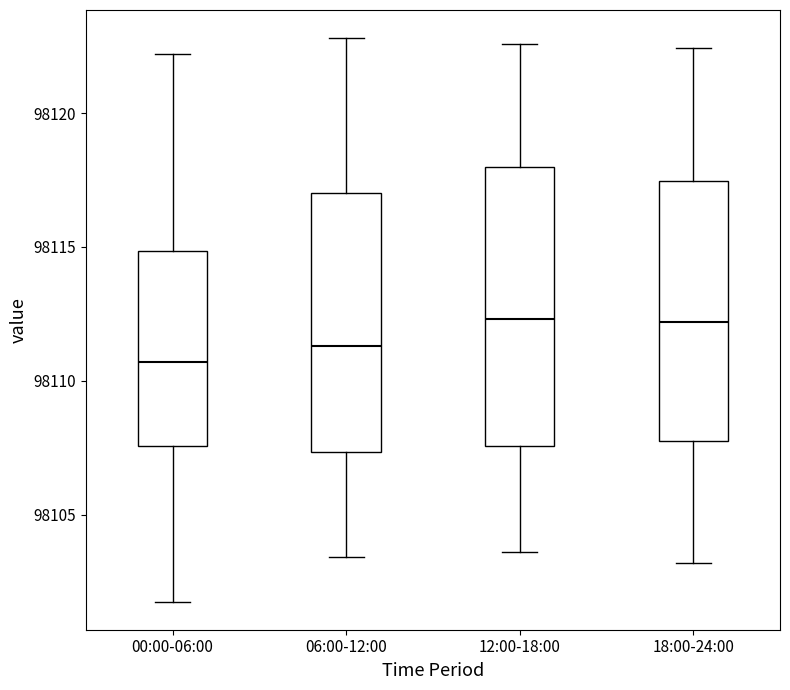

Where is the lower edge of the box for 06:00-12:00 on the y-axis? The values are not printed on the chart, so give them approximately, as read against the axis.

98107.5